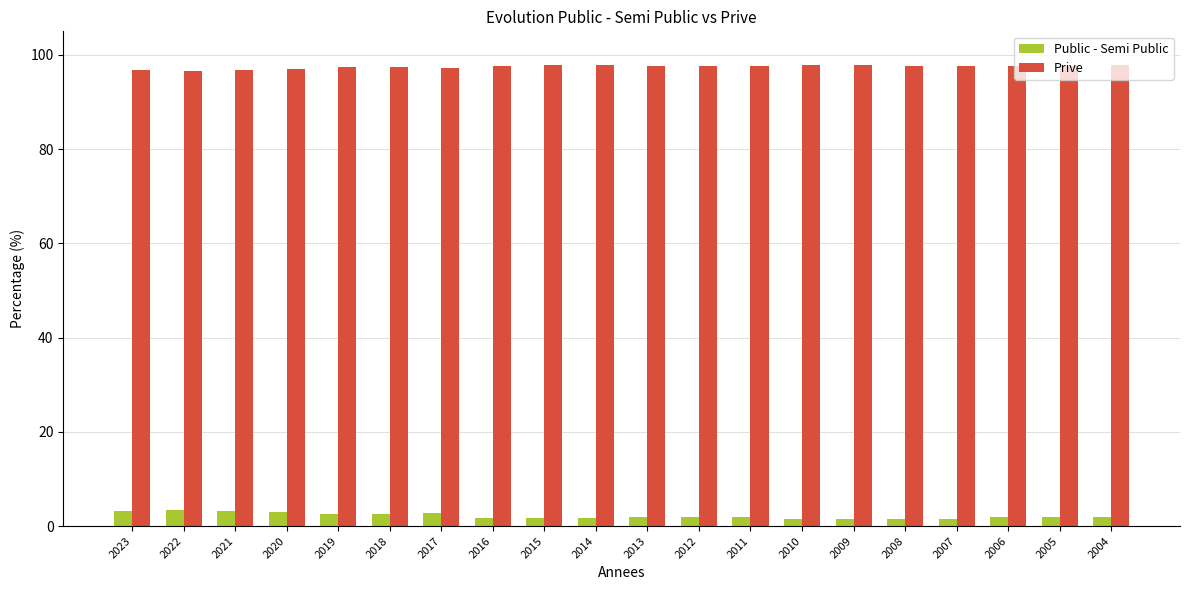

What is the highest value of the Public - Semi Public series?

3.4